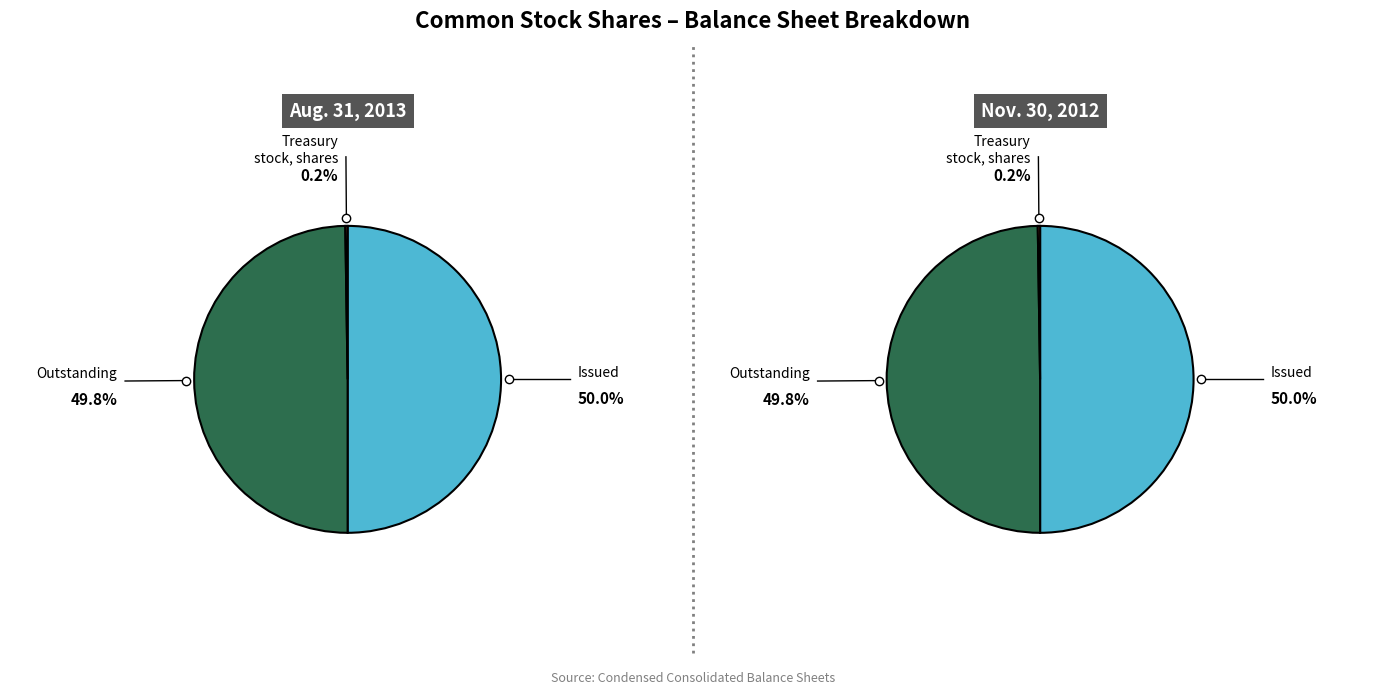

How many segments does this pie chart have?

3